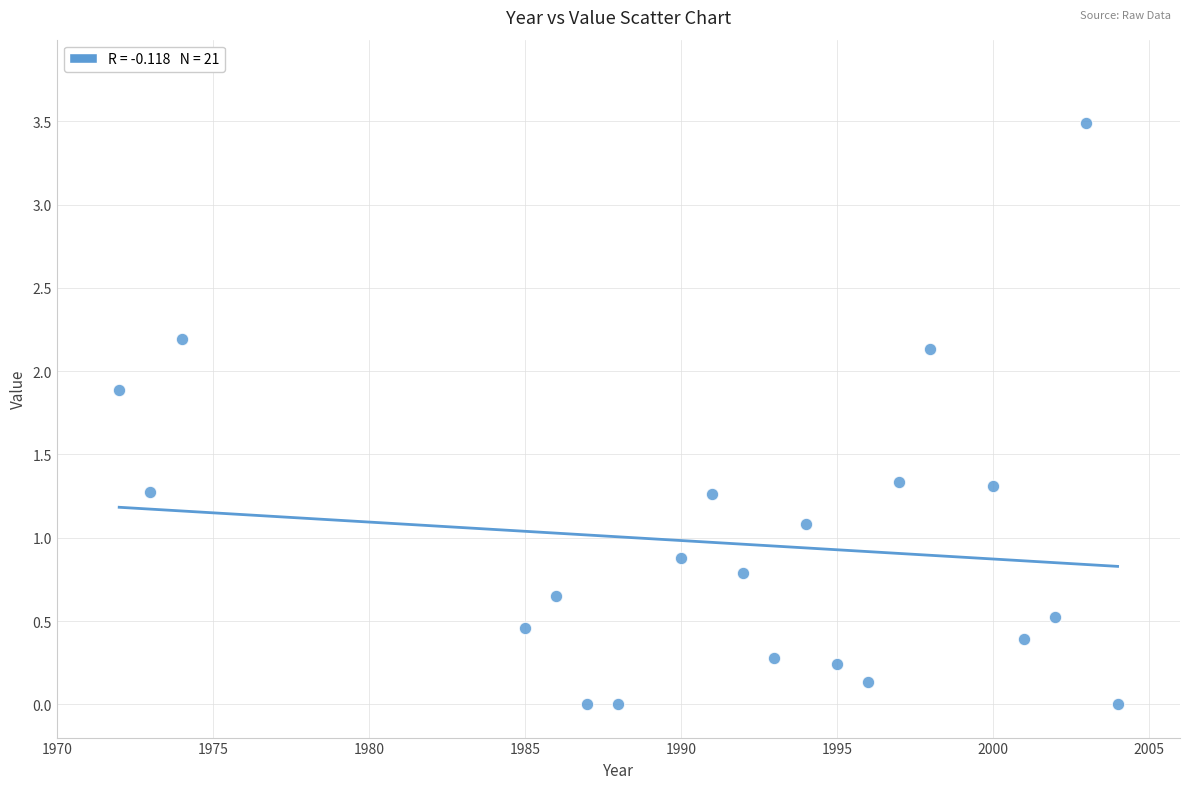

What is the range of X values (max minus min)?

32.0